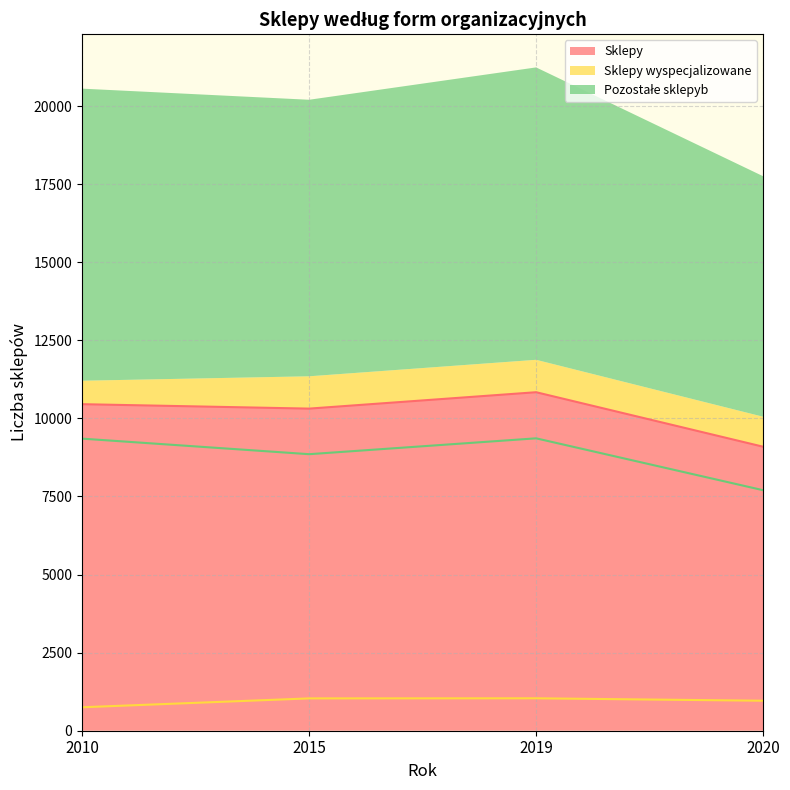

What is the maximum value shown in the chart?

10837